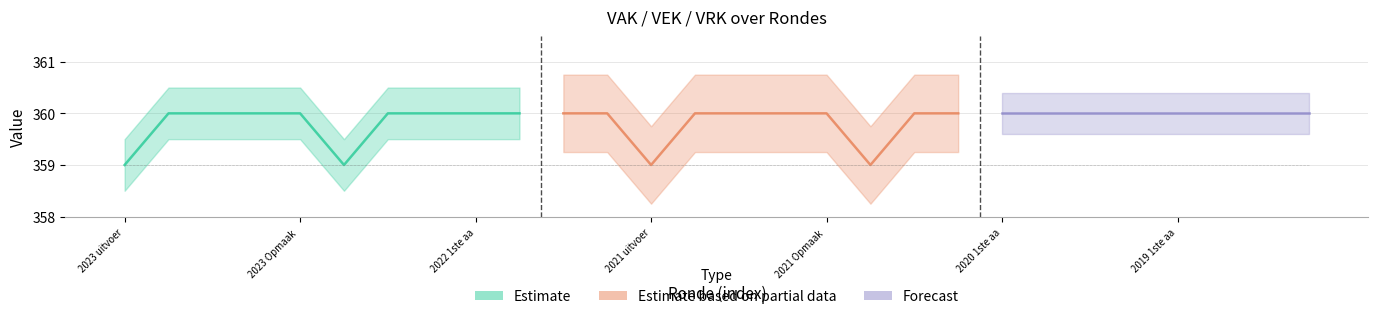

What is the difference between the maximum and minimum values in the VEK series?

1